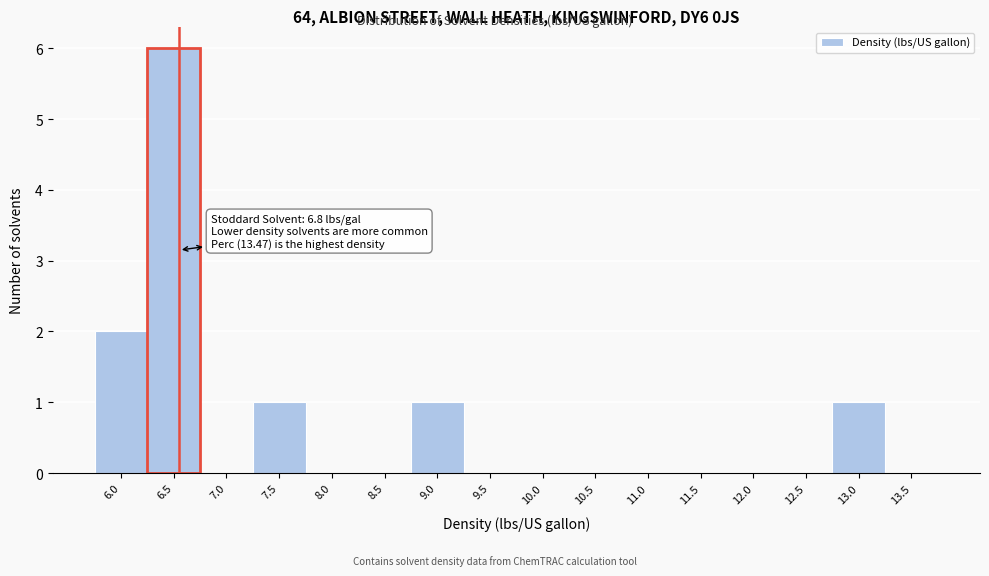

Reading left to right, extract all data points from this chart.

6.0=2	6.5=6	7.0=0	7.5=1	8.0=0	8.5=0	9.0=1	9.5=0	10.0=0	10.5=0	11.0=0	11.5=0	12.0=0	12.5=0	13.0=1	13.5=0